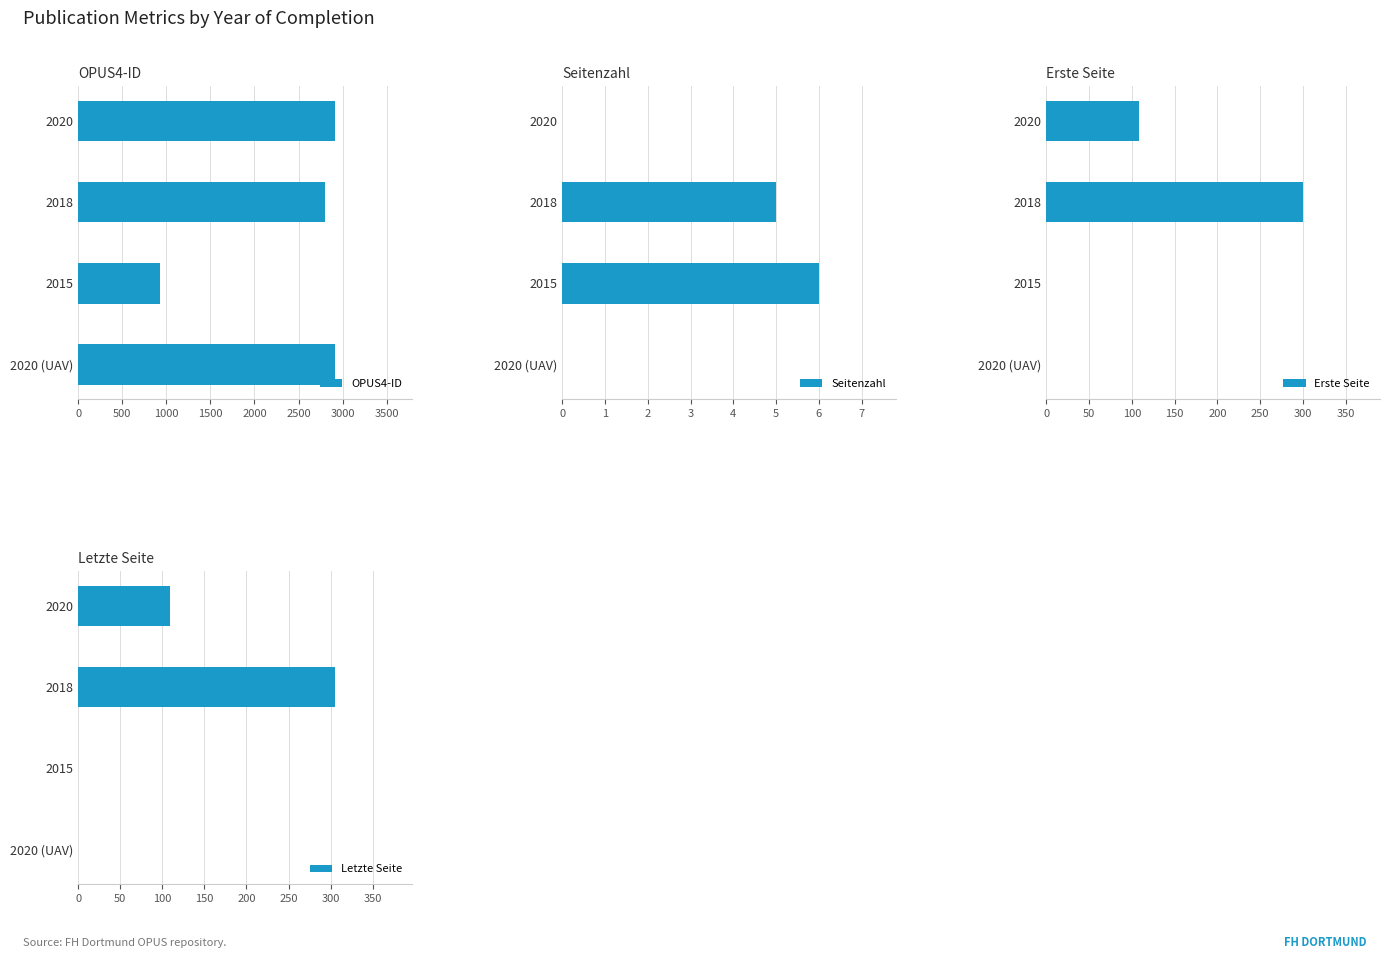

Is it true that OPUS4-ID equals 1353 at 2020?

False